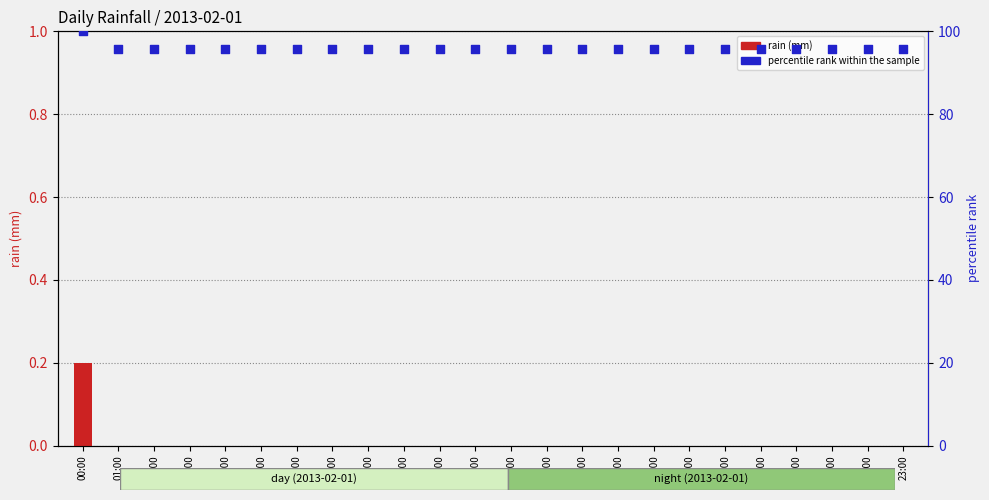

Which series reaches the minimum Y coordinate?

rain (mm)